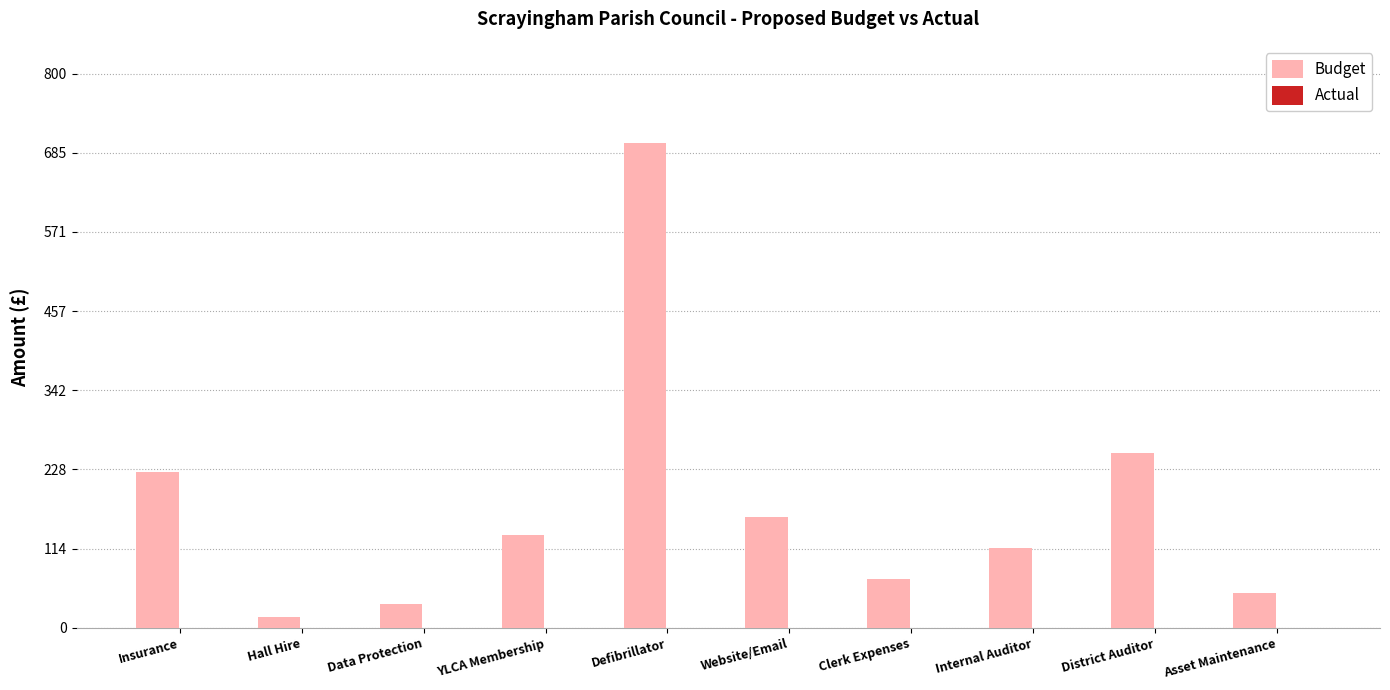

What is the difference between the maximum and minimum values?

685.0